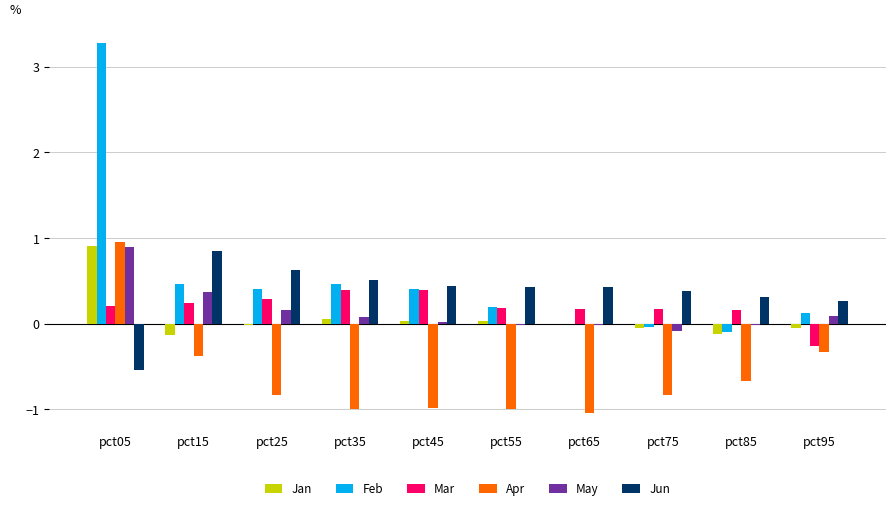

Does the chart contain stacked bars?

No